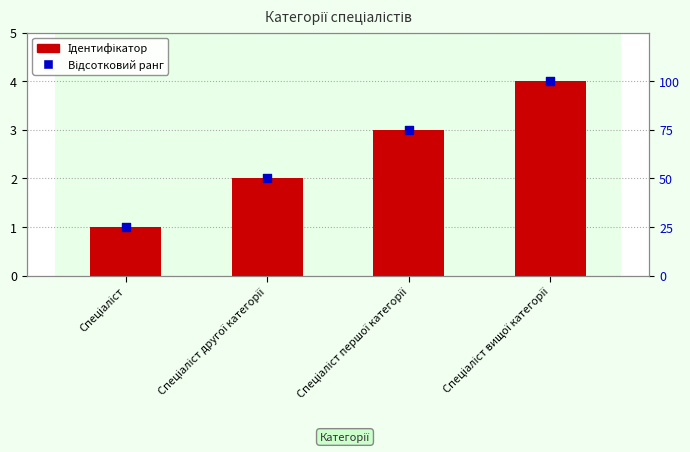

At how many categories does at least one series exceed 8?

4